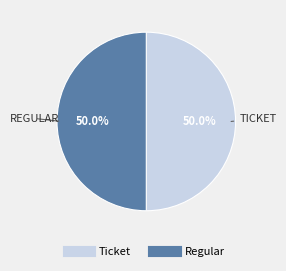

Approximately how many times larger is the value at Ticket compared to Regular?

1.0